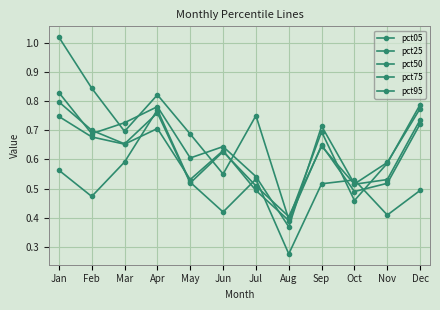

Where is pct50 nearest to the value 0?

Aug